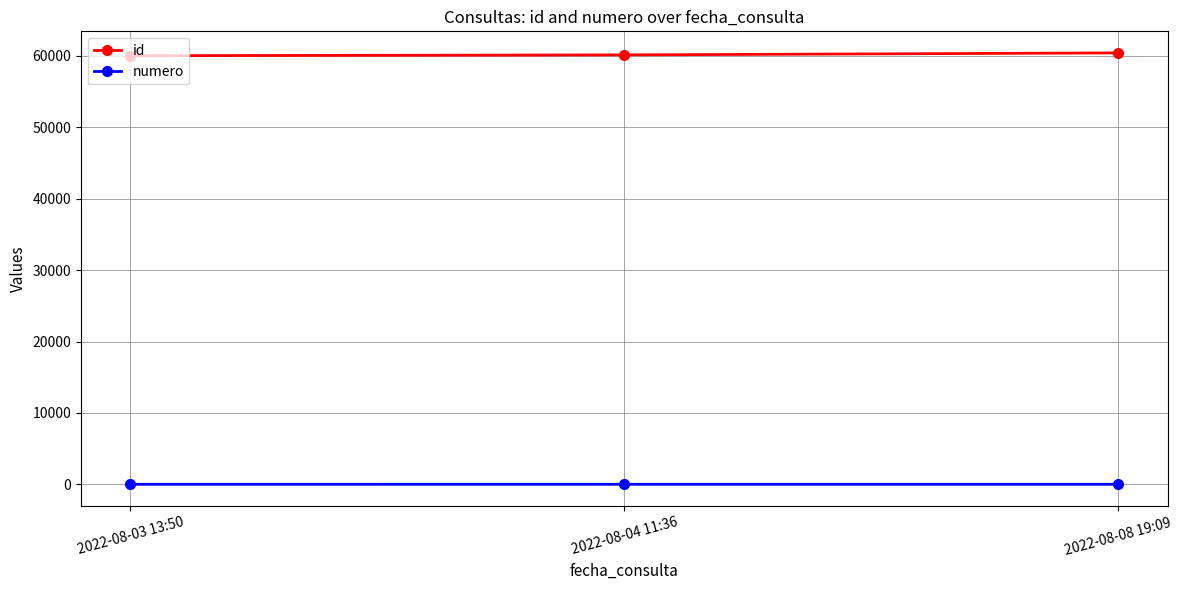

At how many categories does at least one series exceed 37370?

3